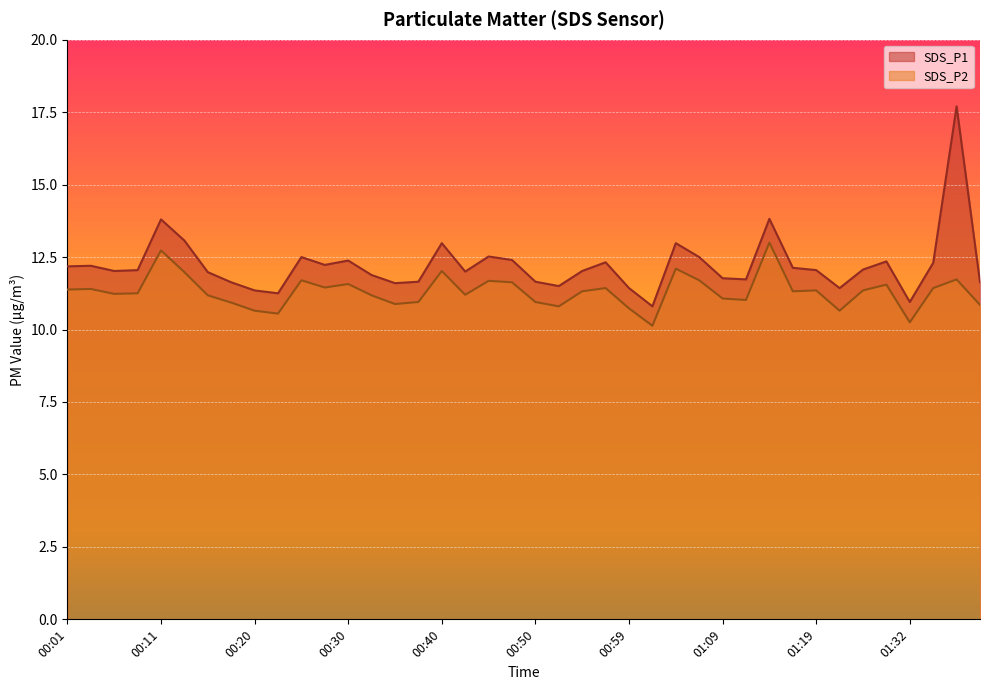

The value of SDS_P2 at 01:37 is 17.4. True or false?

False